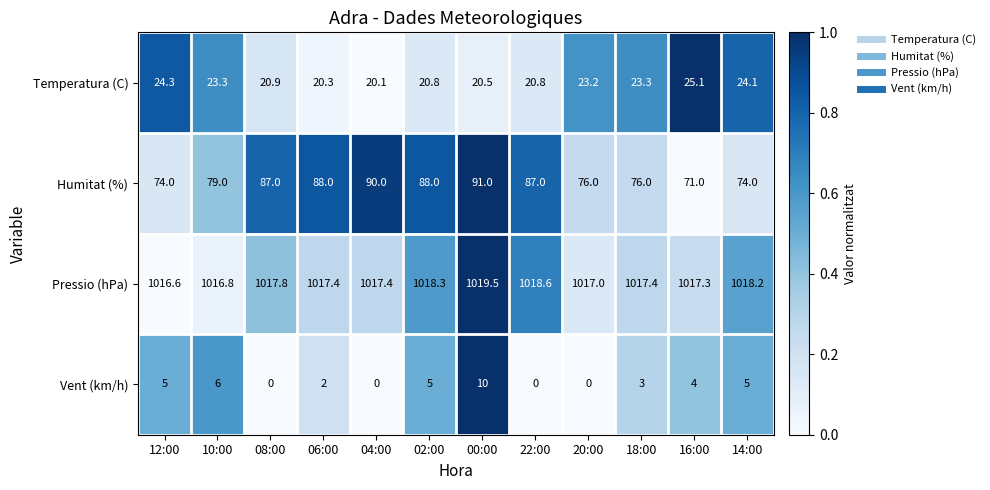

What is the difference between the Humitat (%) values at 22:00 and 14:00?

13.0